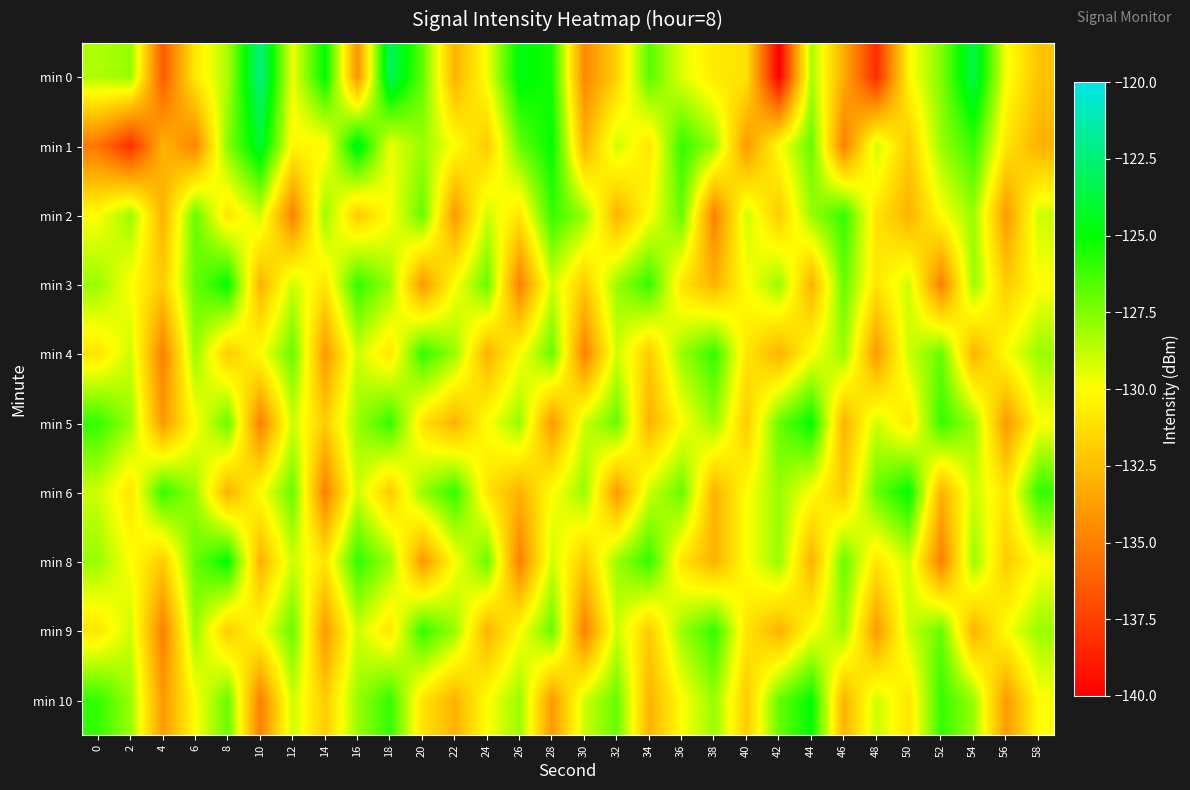

At which category is the sum across all series the highest?

54